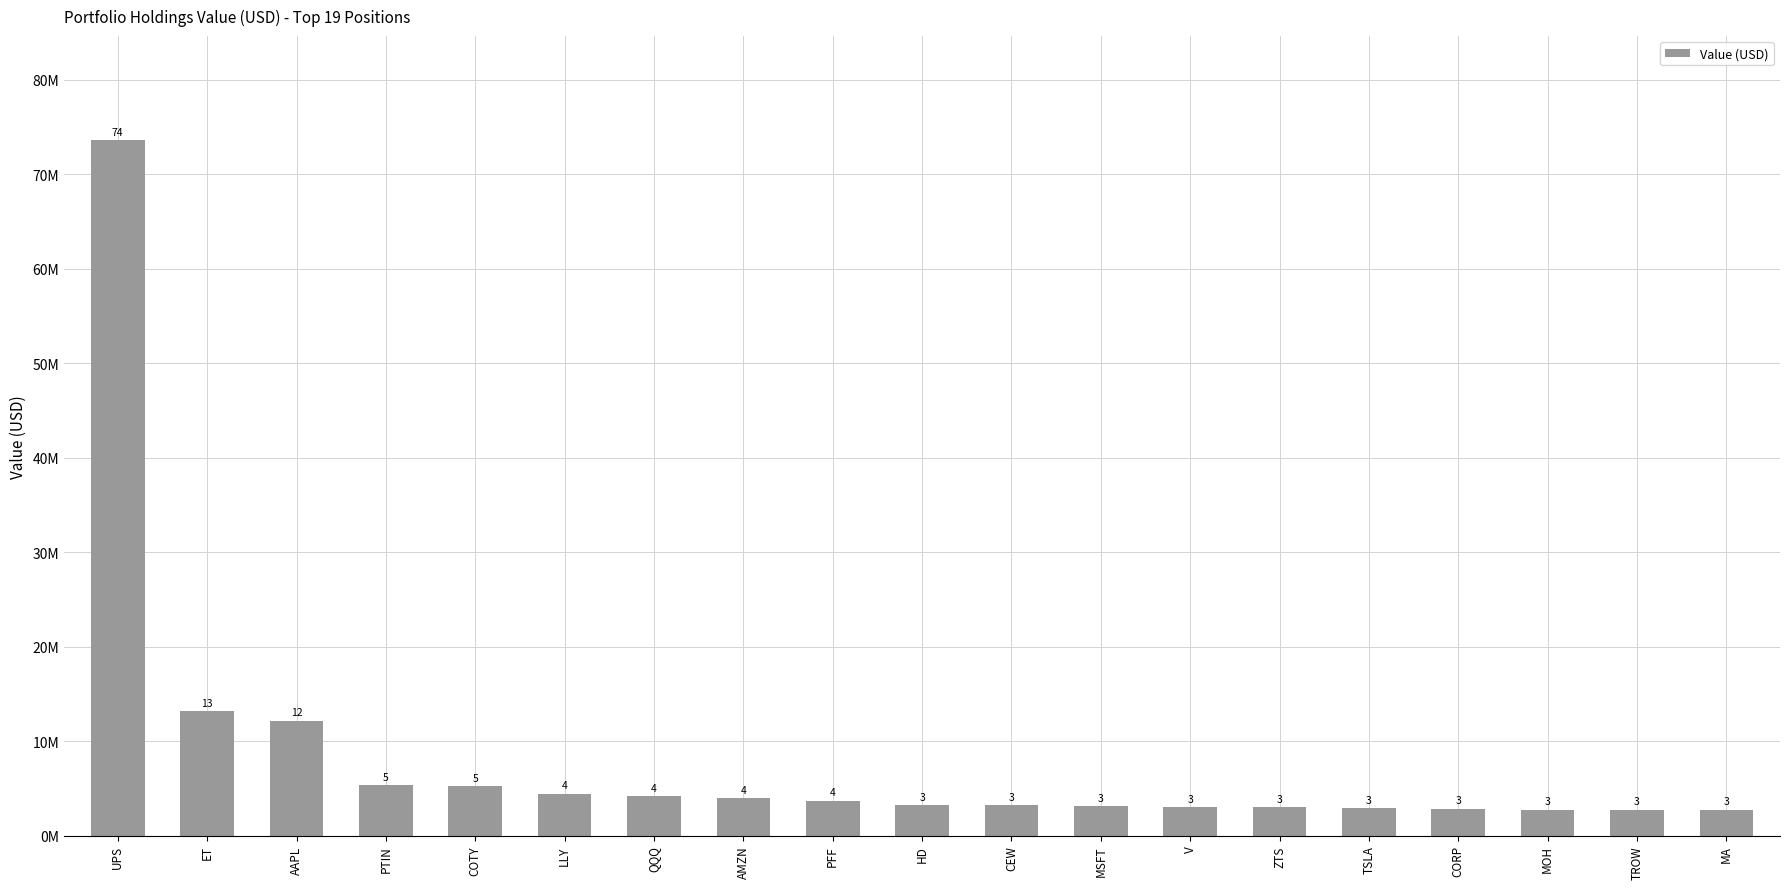

Does the chart contain any negative values?

No